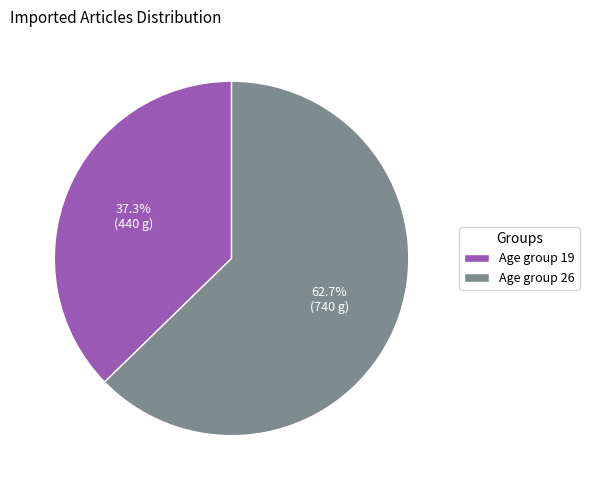

Which slice is the smallest?

Age group 19